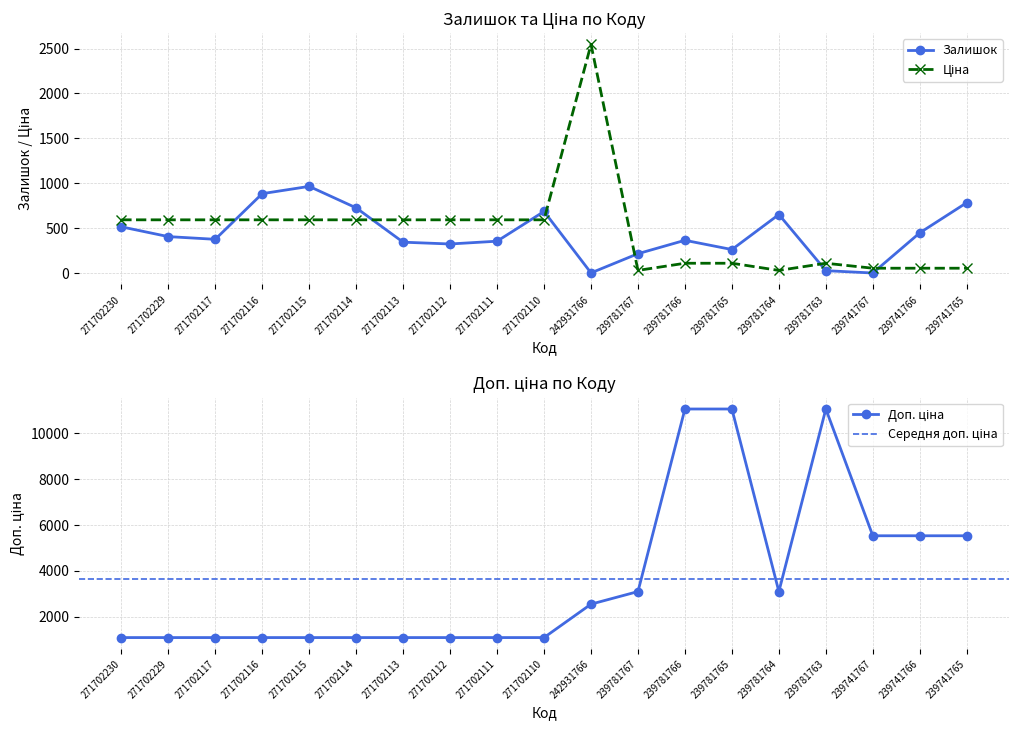

True or false: Доп. ціна and Ціна intersect in this chart.

False